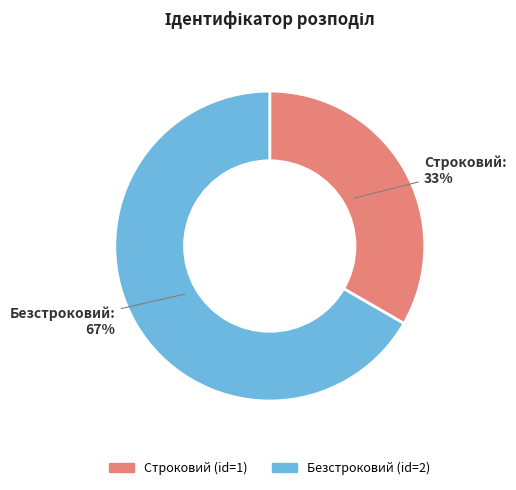

Which category has the biggest portion of the pie?

Безстроковий